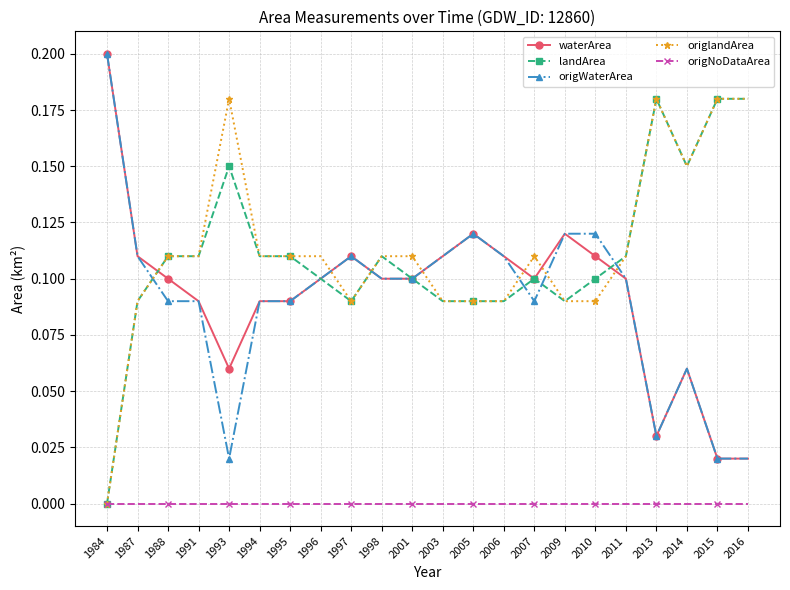

True or false: origNoDataArea and origWaterArea intersect in this chart.

False